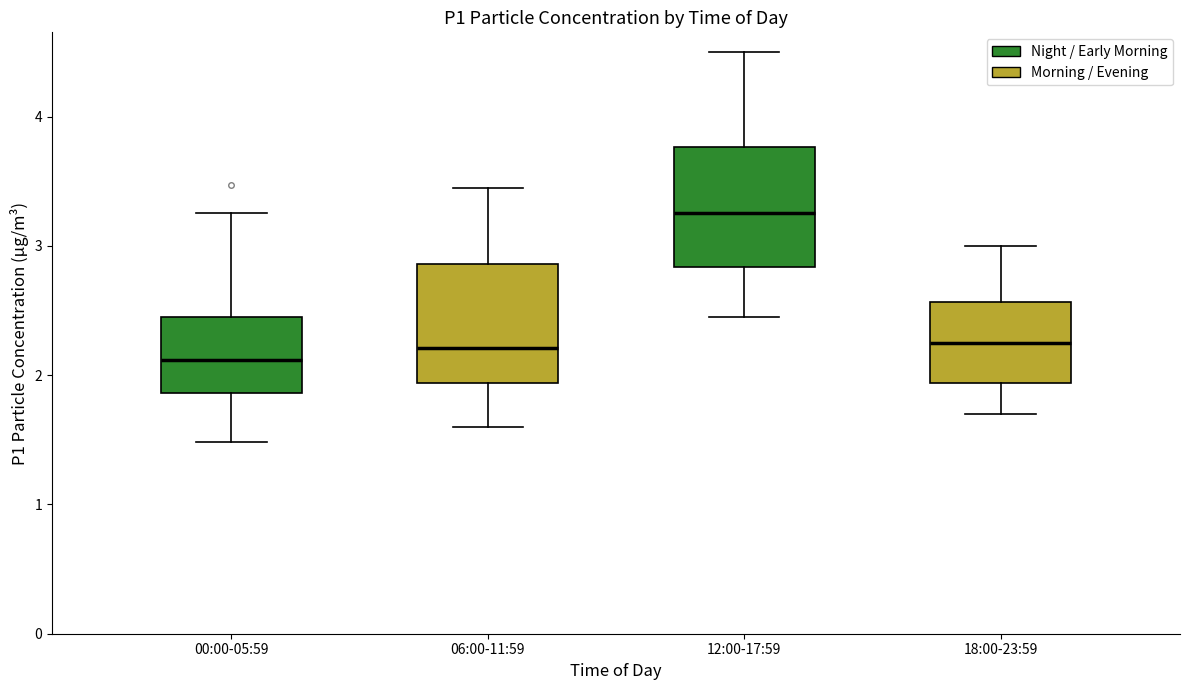

Reading left to right, transcribe this box plot: for each box, give where its median line is, the range the box spans, and where its two whiskers end, as read against the y-axis. The values are not printed on the chart, so give them approximately, as read against the axis.

00:00-05:59: median 2.1, box 1.9 to 2.5, whiskers 1.5 to 3.3
06:00-11:59: median 2.2, box 1.9 to 2.9, whiskers 1.6 to 3.5
12:00-17:59: median 3.3, box 2.8 to 3.8, whiskers 2.5 to 4.5
18:00-23:59: median 2.3, box 1.9 to 2.6, whiskers 1.7 to 3.0